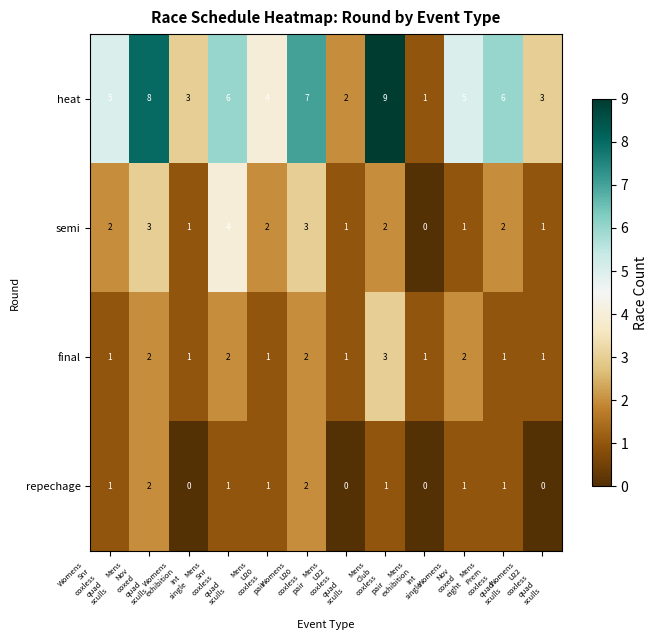

Which label corresponds to the largest value in the chart?

Mens
Club
coxless
pair